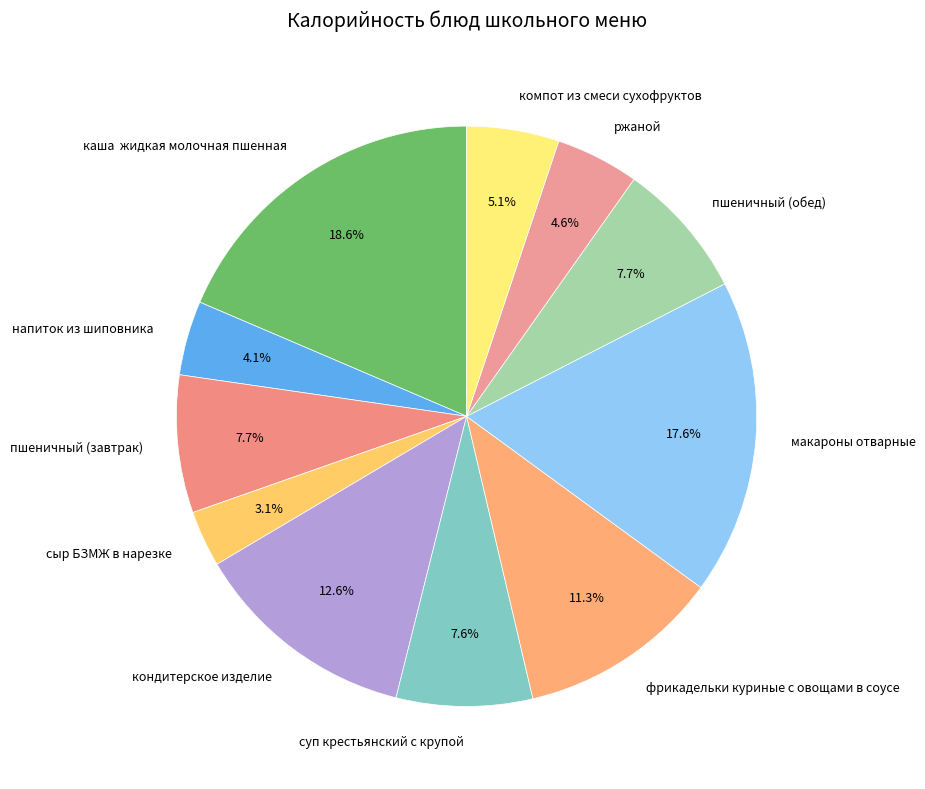

Does напиток из шиповника represent more than half of the total?

No